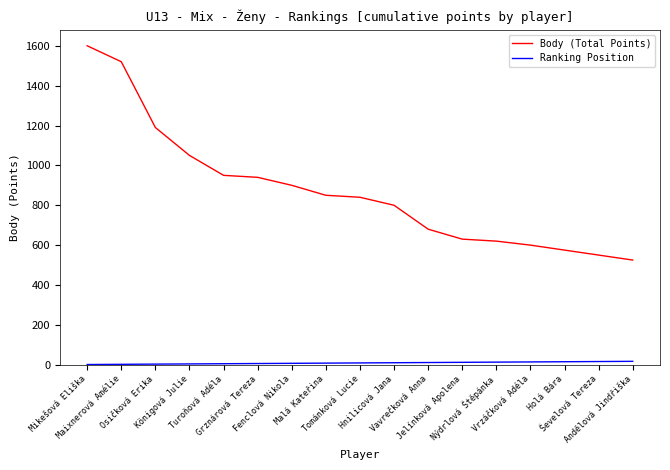

True or false: Ranking Position and Body (Total Points) cross at least once.

False